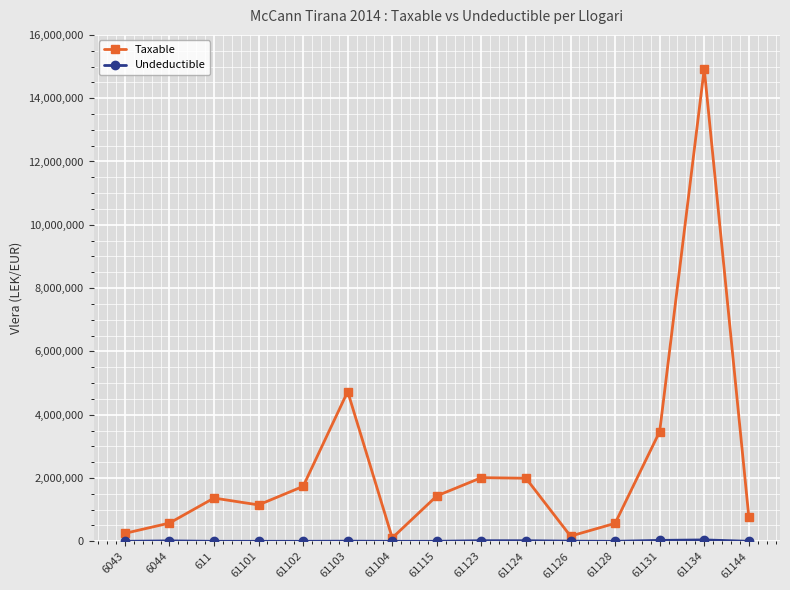

What is the greatest value displayed?

14931158.8